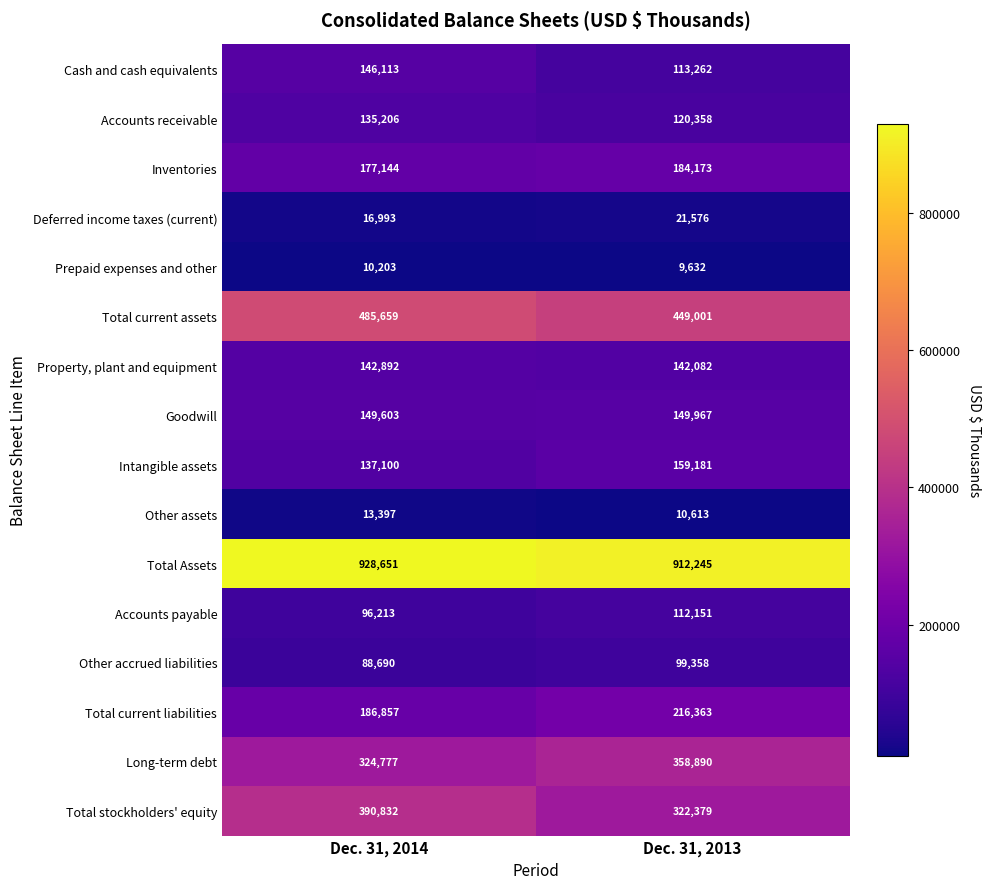

How many categories are shown in the chart?

2